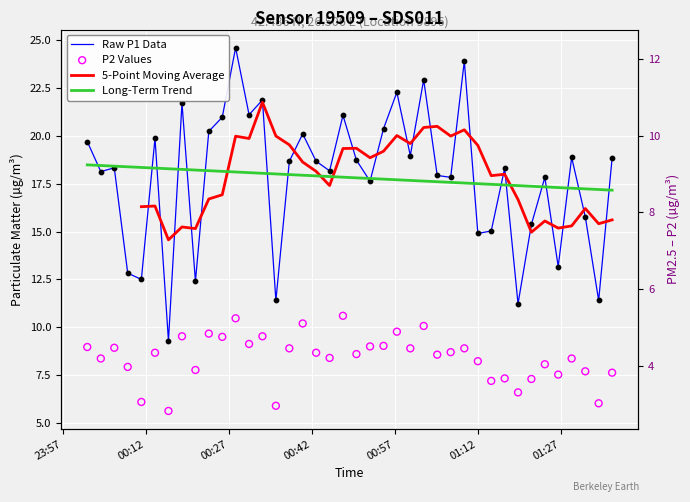

Which series contains the highest Y value?

Raw P1 Data